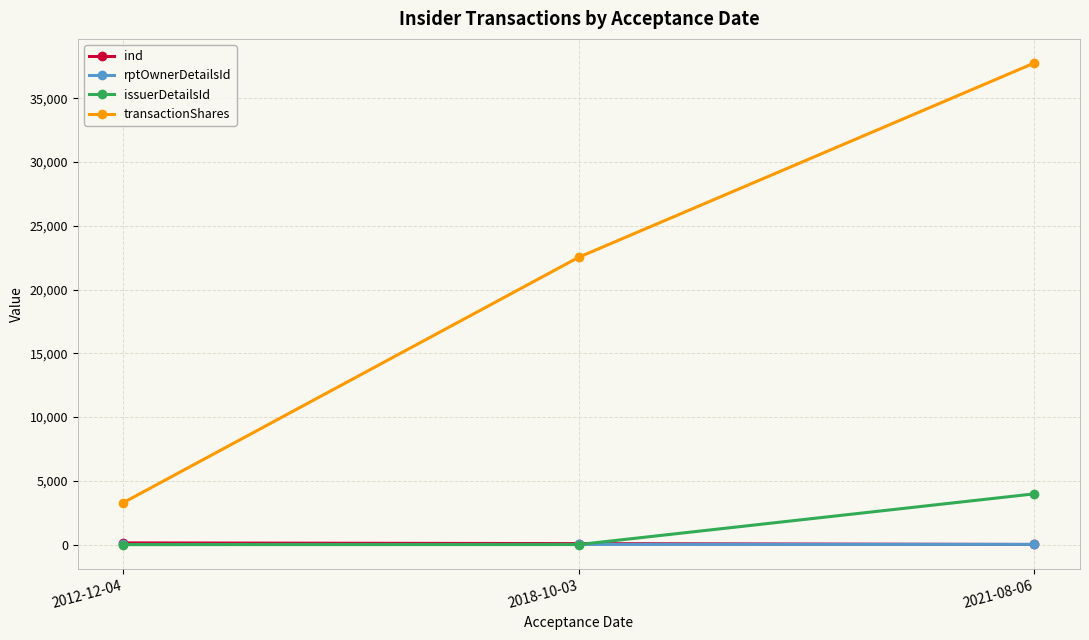

What is the average value of the rptOwnerDetailsId series?

15